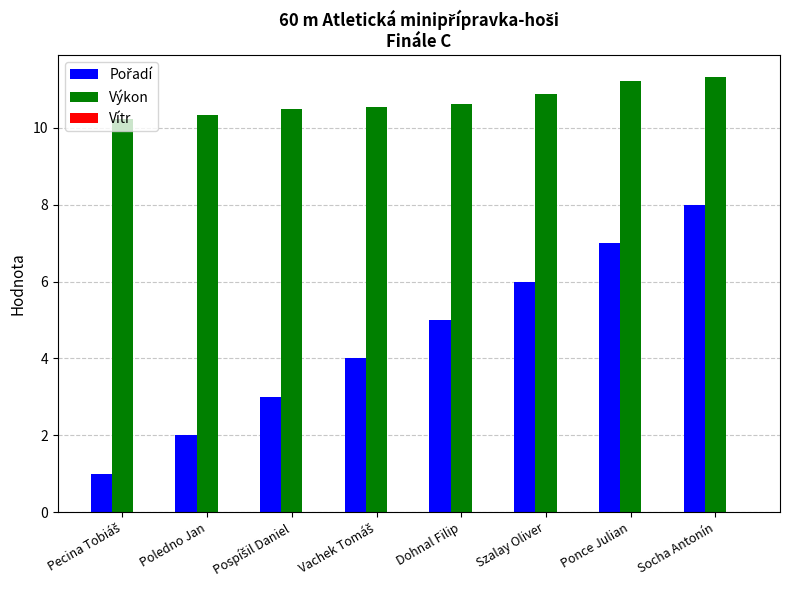

What is the minimum value shown in the chart?

1.0